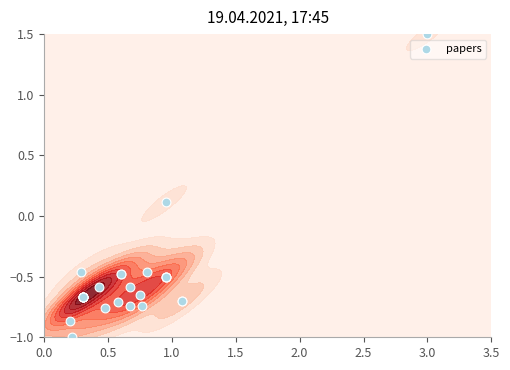

What is the greatest value displayed?

1.5